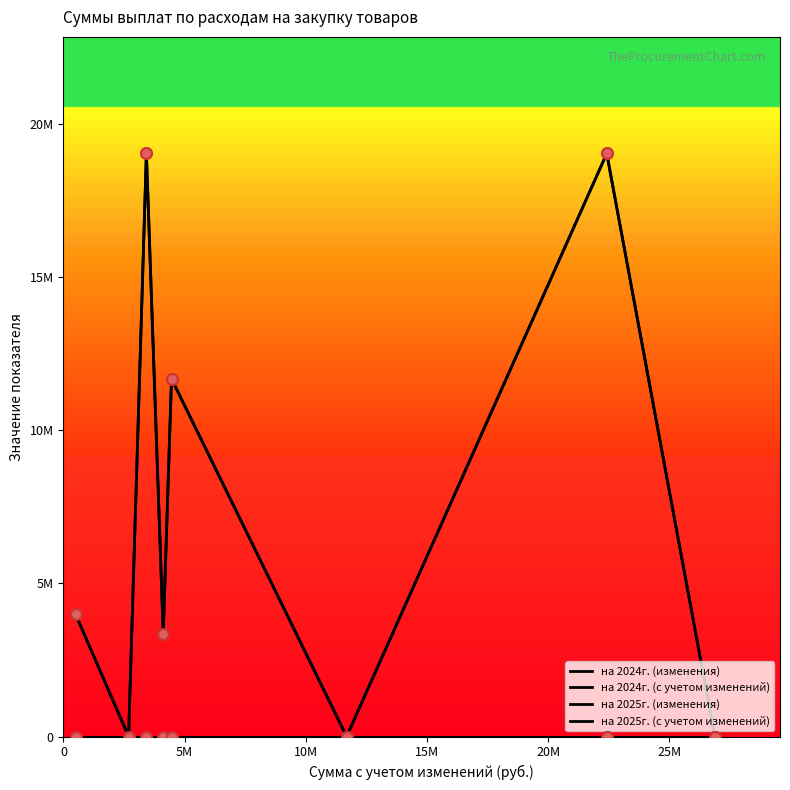

Which series has the largest total across all categories?

на 2024г. (с учетом изменений)